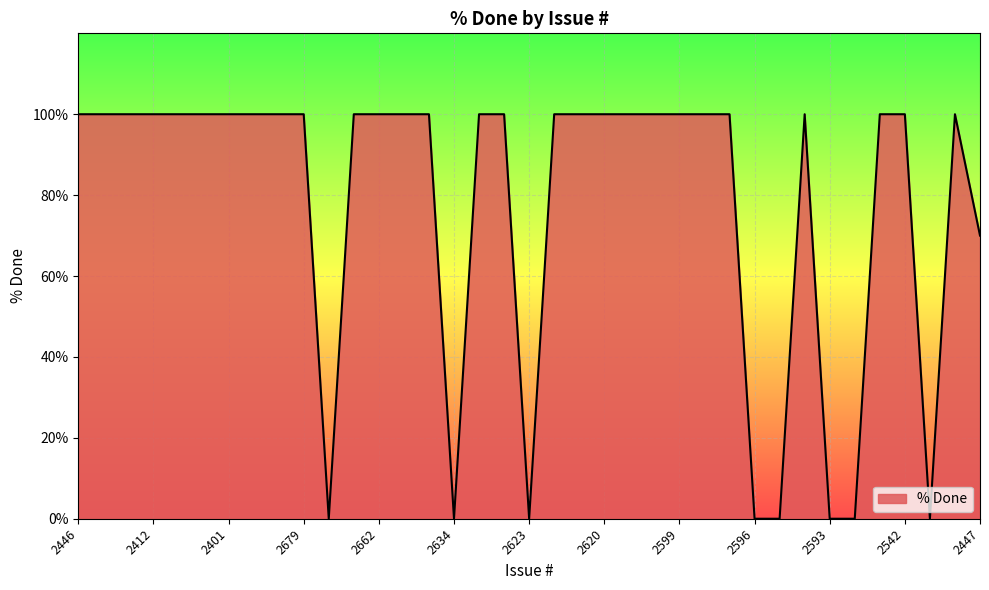

What is the greatest value displayed?

100